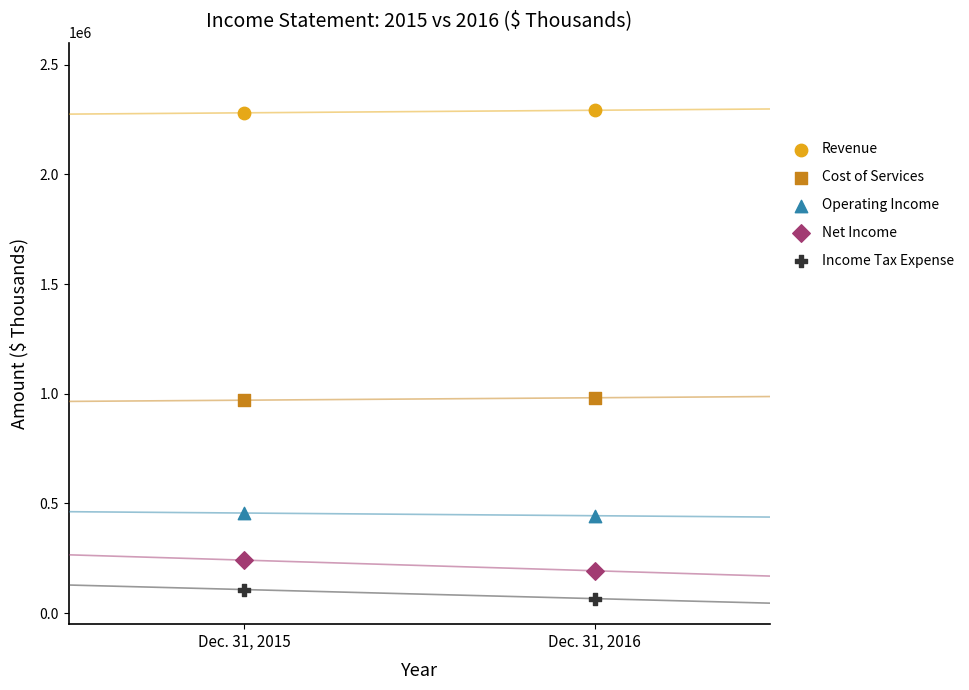

Across all data points, what is the average X value?

2016